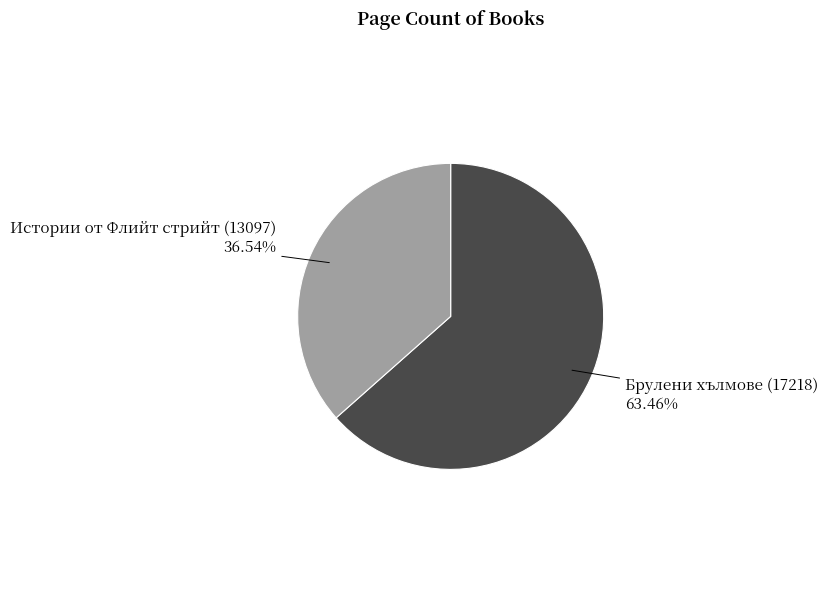

How many segments does this pie chart have?

2